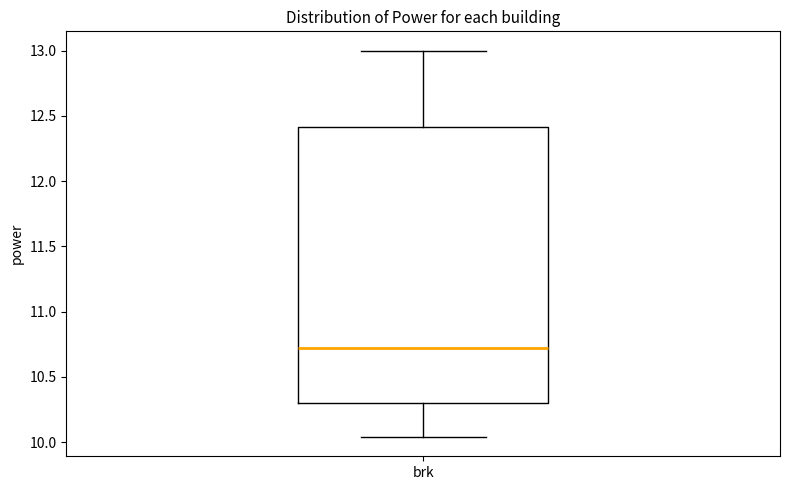

Read this box plot against the y-axis: the position of the median line, the range covered by the box, and the ends of both whiskers. The values are not printed on the chart, so give them approximately, as read against the axis.

median 10.75, box 10.30 to 12.40, whiskers 10.05 to 13.00